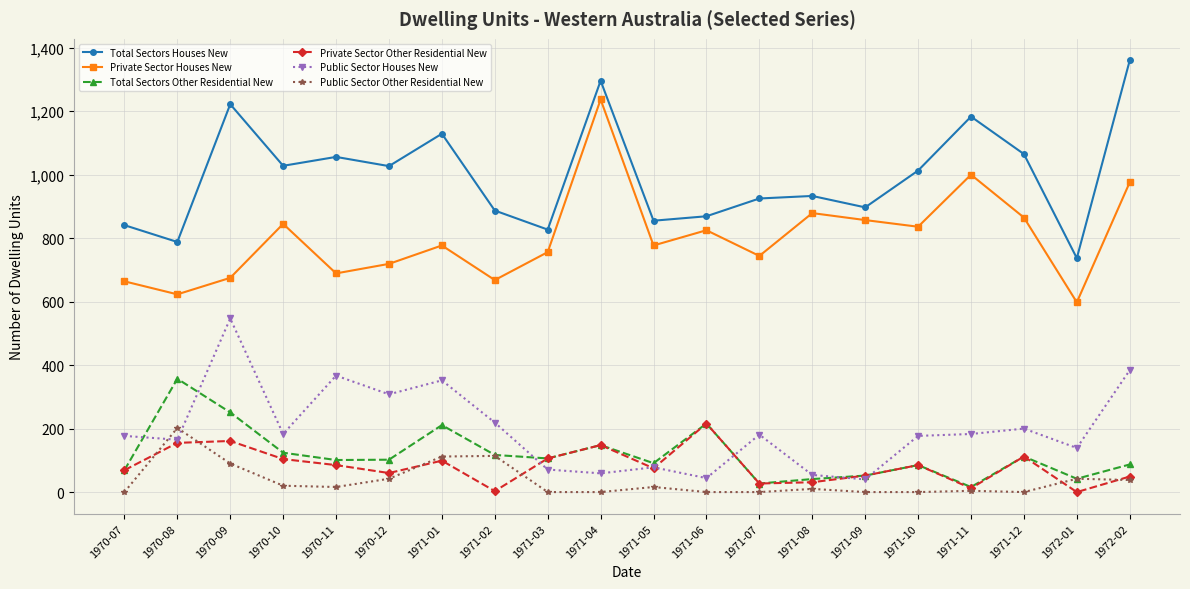

What is the label of the 5th point from the left?

1970-11